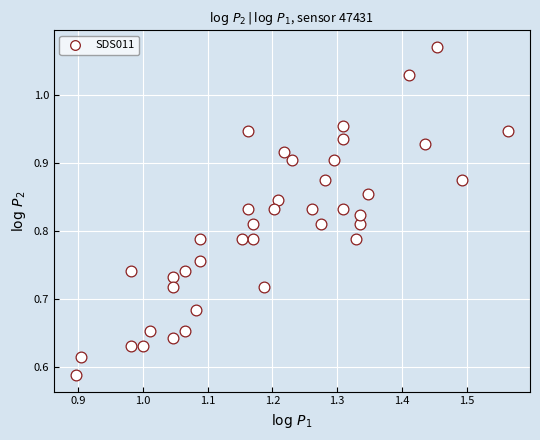

What is the range of Y values (max minus min)?

0.5